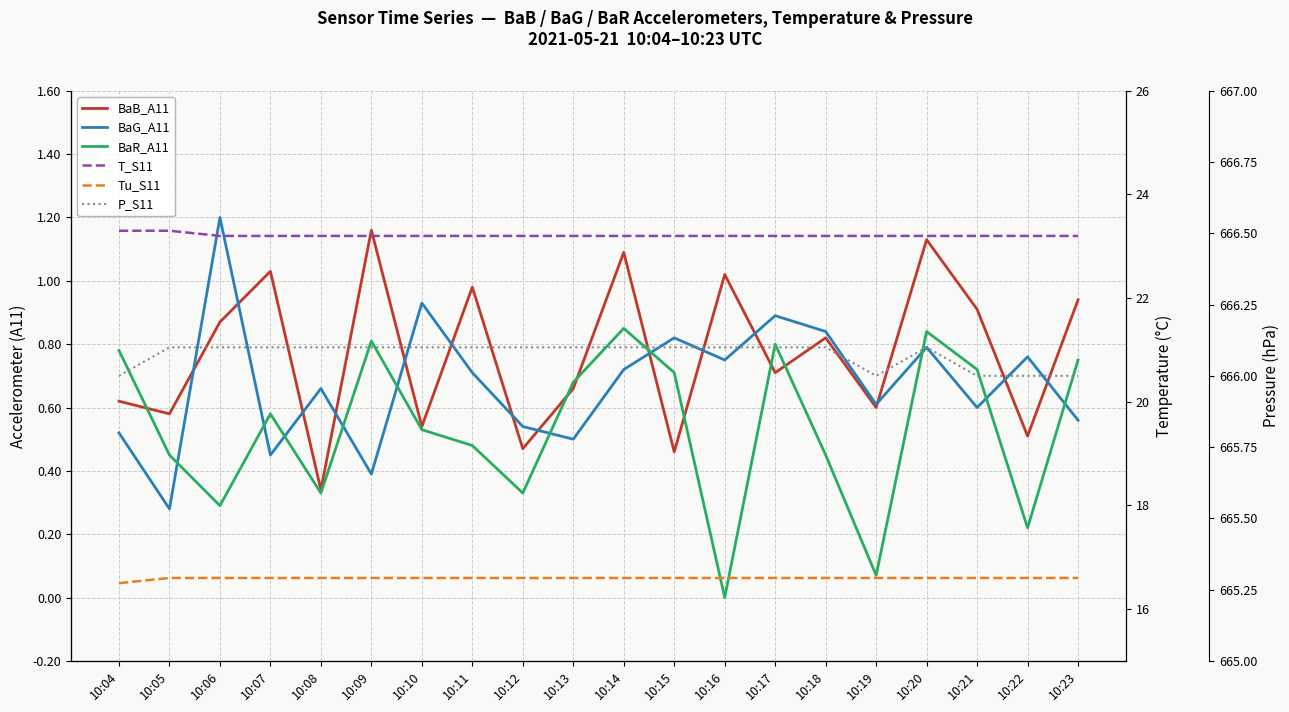

Reading left to right, list all the values displayed in this chart.

BaB_A11: 0.6	0.6	0.9	1.0	0.3	1.2	0.5	1.0	0.5	0.7	1.1	0.5	1.0	0.7	0.8	0.6	1.1	0.9	0.5	0.9
BaG_A11: 0.5	0.3	1.2	0.5	0.7	0.4	0.9	0.7	0.5	0.5	0.7	0.8	0.8	0.9	0.8	0.6	0.8	0.6	0.8	0.6
BaR_A11: 0.8	0.5	0.3	0.6	0.3	0.8	0.5	0.5	0.3	0.7	0.8	0.7	0.0	0.8	0.5	0.1	0.8	0.7	0.2	0.8
T_S11: 23.3	23.3	23.2	23.2	23.2	23.2	23.2	23.2	23.2	23.2	23.2	23.2	23.2	23.2	23.2	23.2	23.2	23.2	23.2	23.2
Tu_S11: 16.5	16.6	16.6	16.6	16.6	16.6	16.6	16.6	16.6	16.6	16.6	16.6	16.6	16.6	16.6	16.6	16.6	16.6	16.6	16.6
P_S11: 666.0	666.1	666.1	666.1	666.1	666.1	666.1	666.1	666.1	666.1	666.1	666.1	666.1	666.1	666.1	666.0	666.1	666.0	666.0	666.0